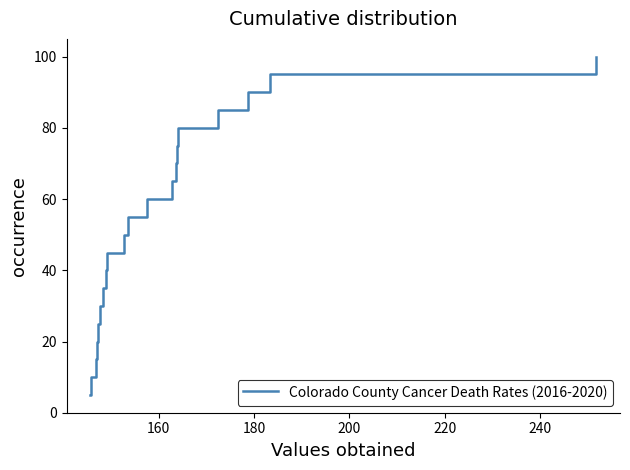

What is the minimum value shown in the chart?

5.0